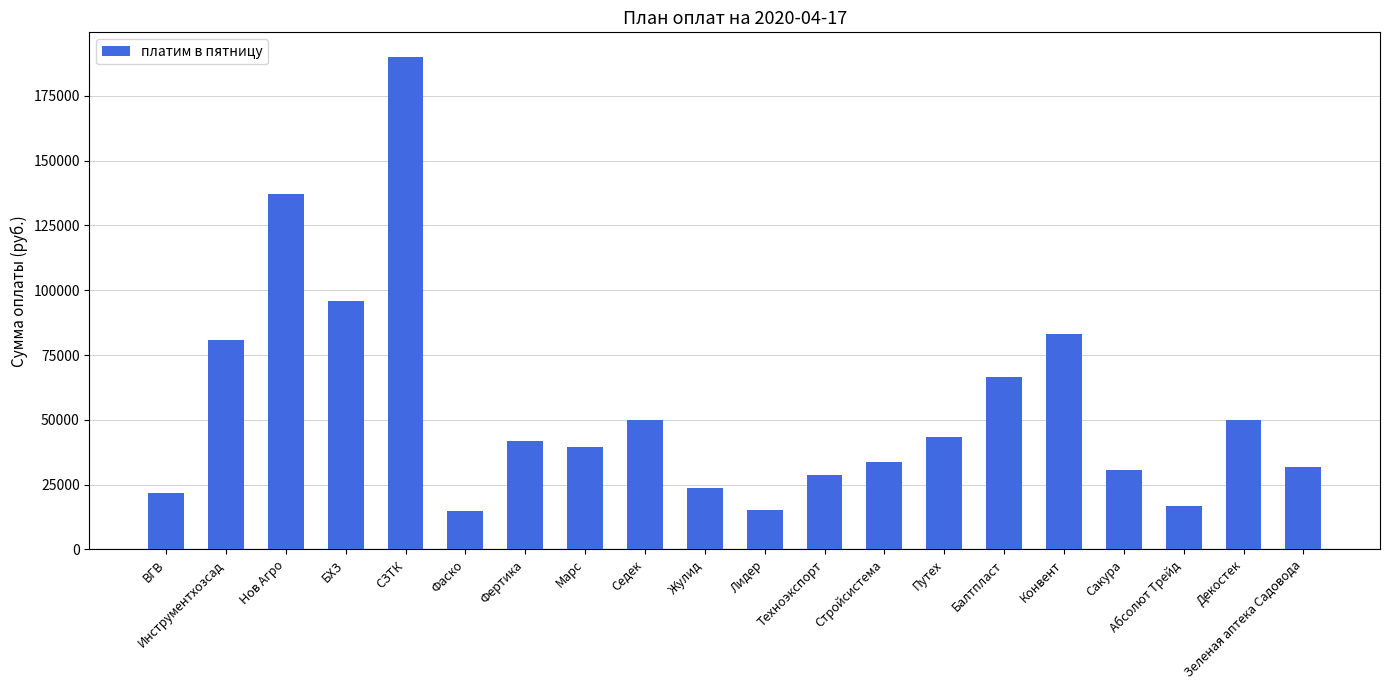

Count the number of categories in the chart.

20